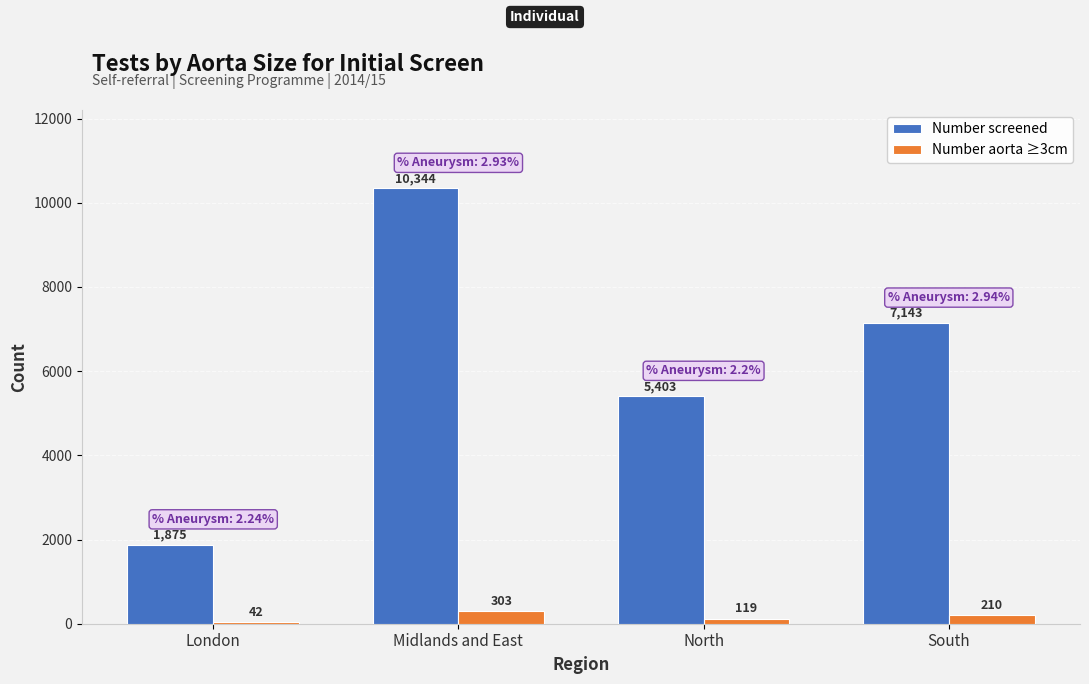

At which category does the chart reach its minimum across all series?

London